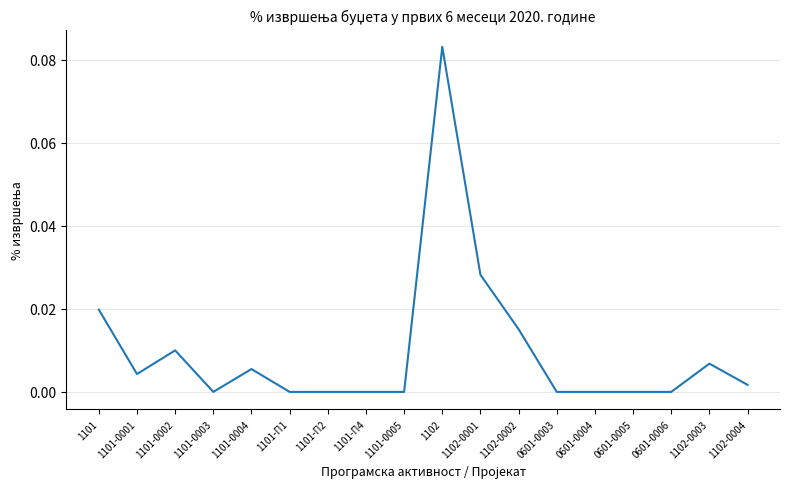

Is it true that the value at 1101 is 0.0?

True